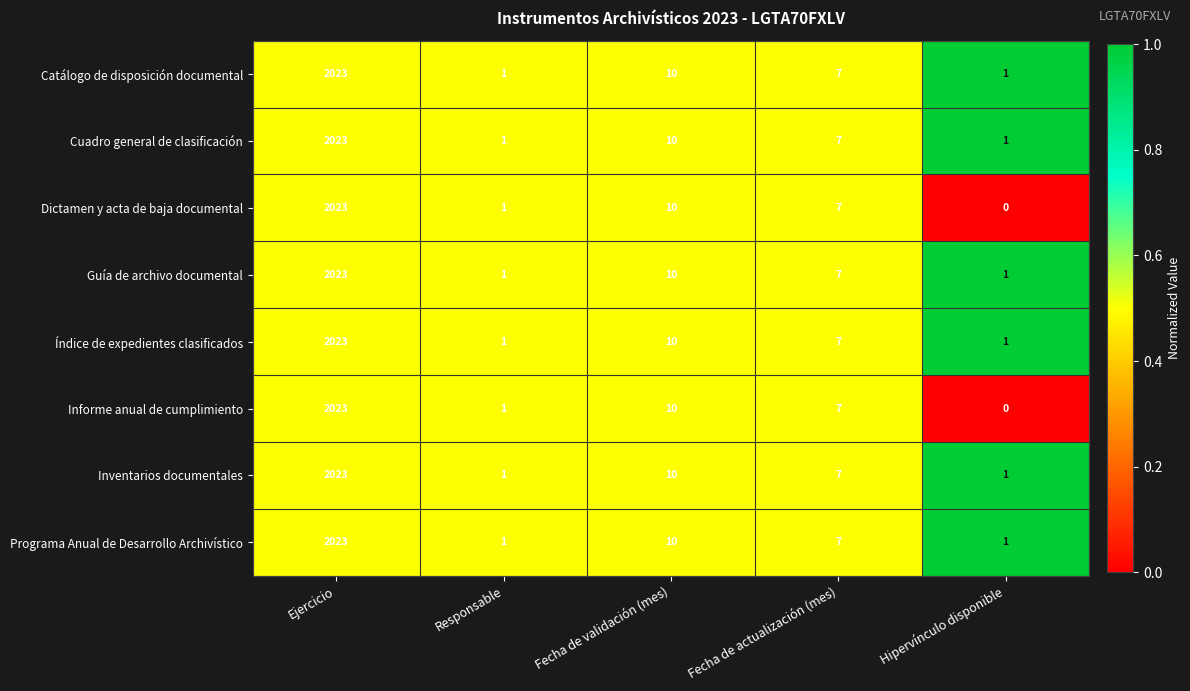

What is the approximate value of Catálogo de disposición documental at Fecha de validación (mes)?

10